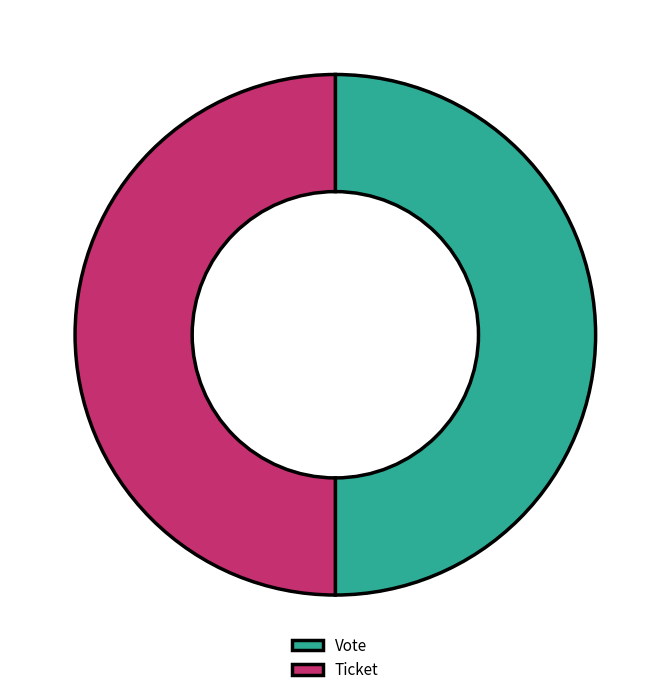

Is it true that Vote is 39% of the pie?

False